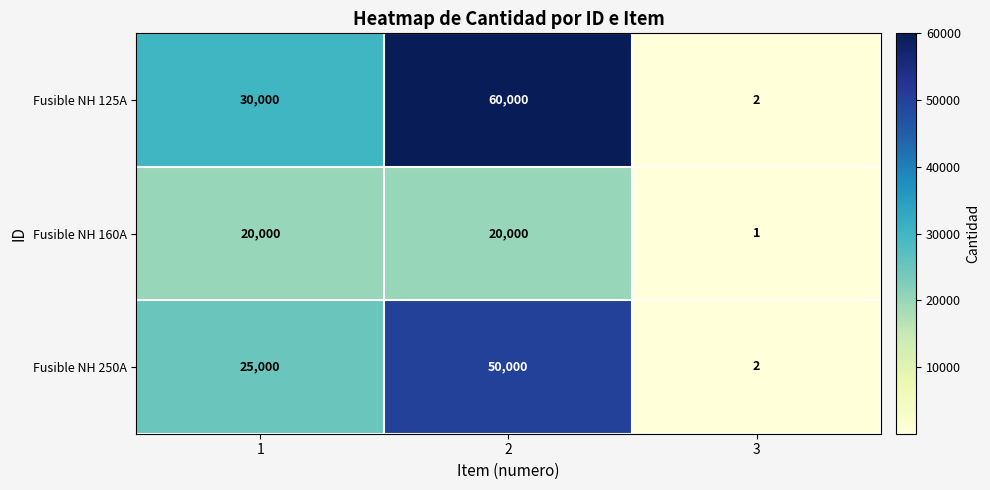

What is the highest value of the Fusible NH 125A series?

60000